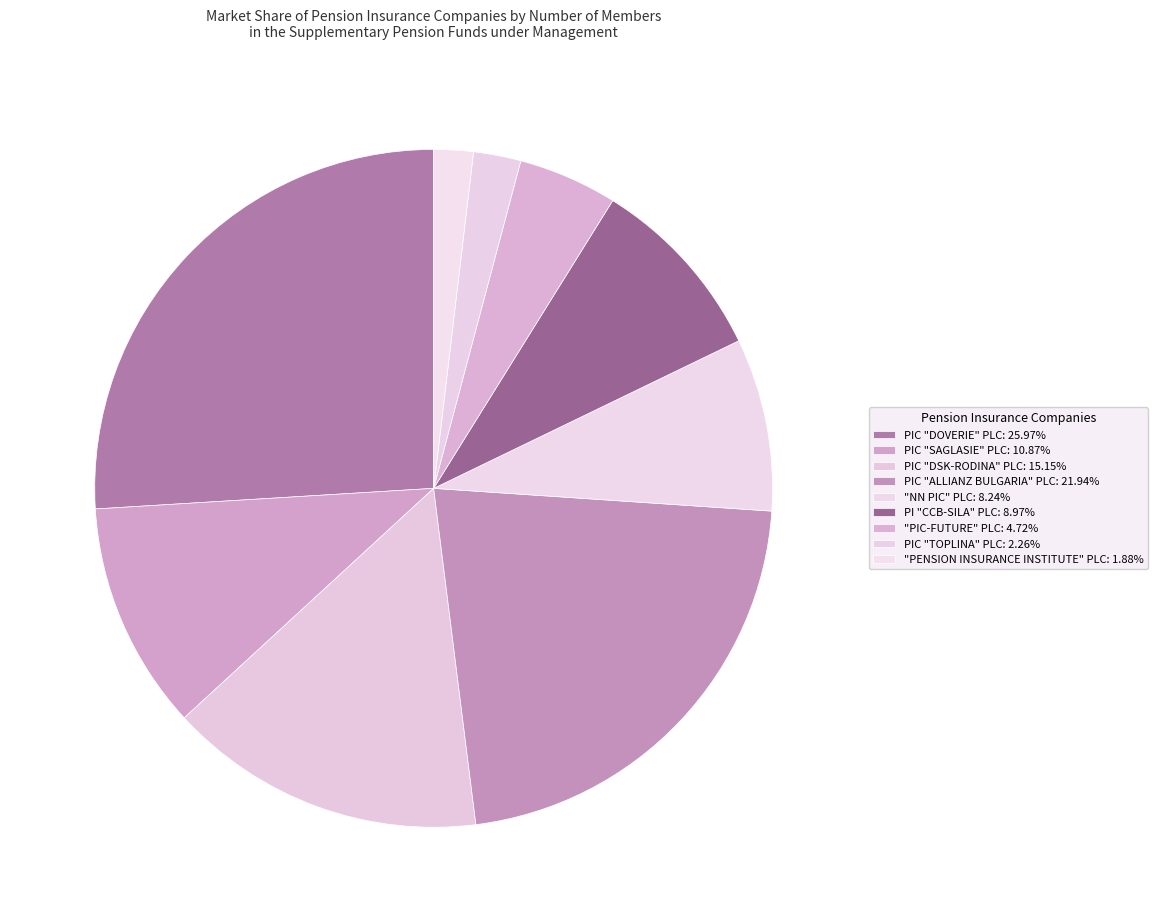

Is it true that "NN PIC" PLC is 18% of the pie?

False